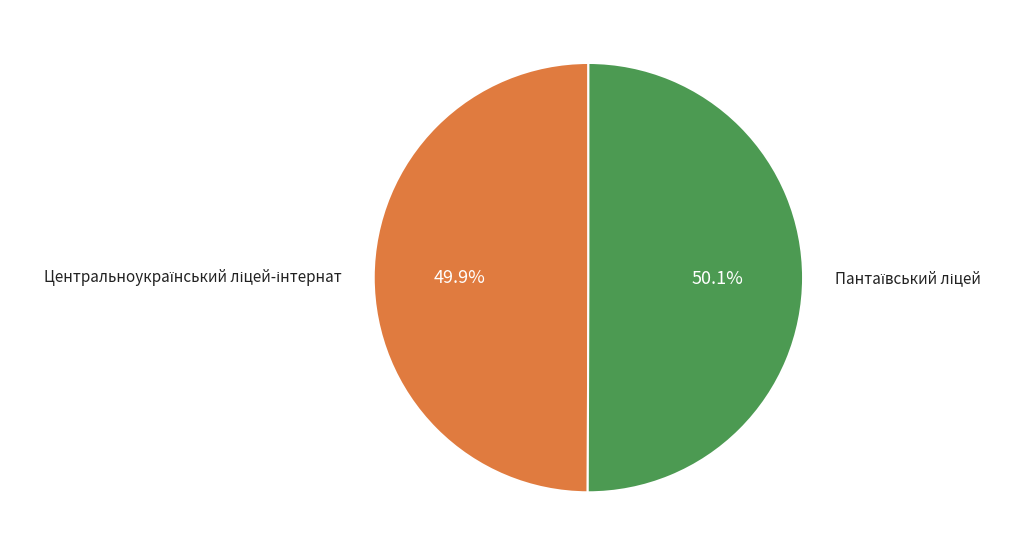

Is there any slice that represents more than half of the pie?

Yes